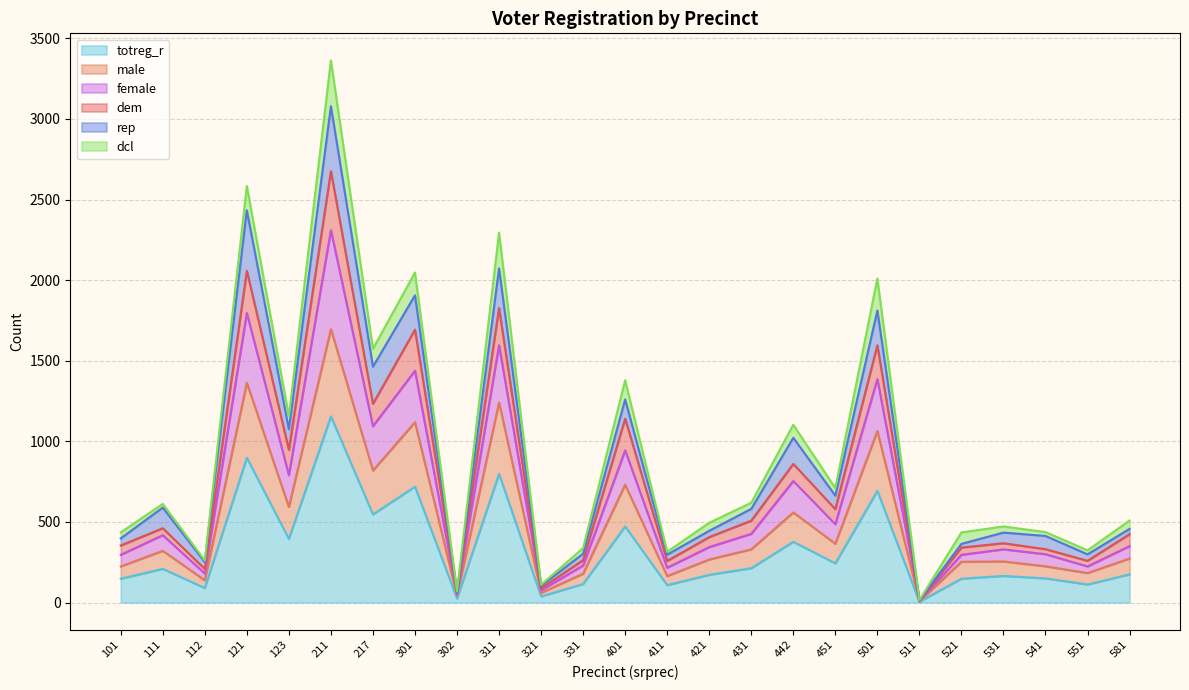

At which category is the sum across all series the highest?

211